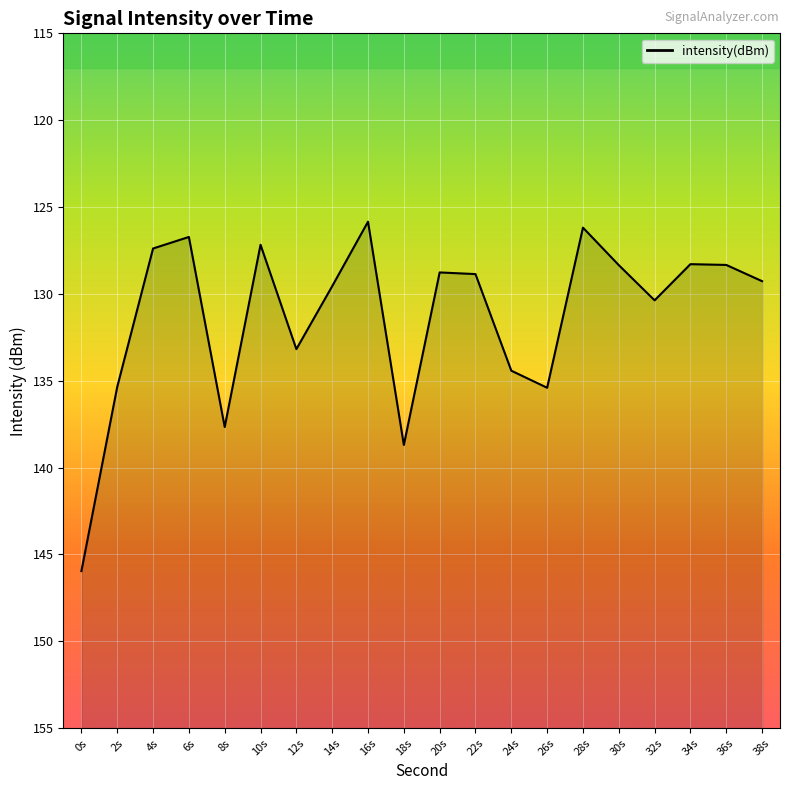

Count the number of categories in the chart.

20